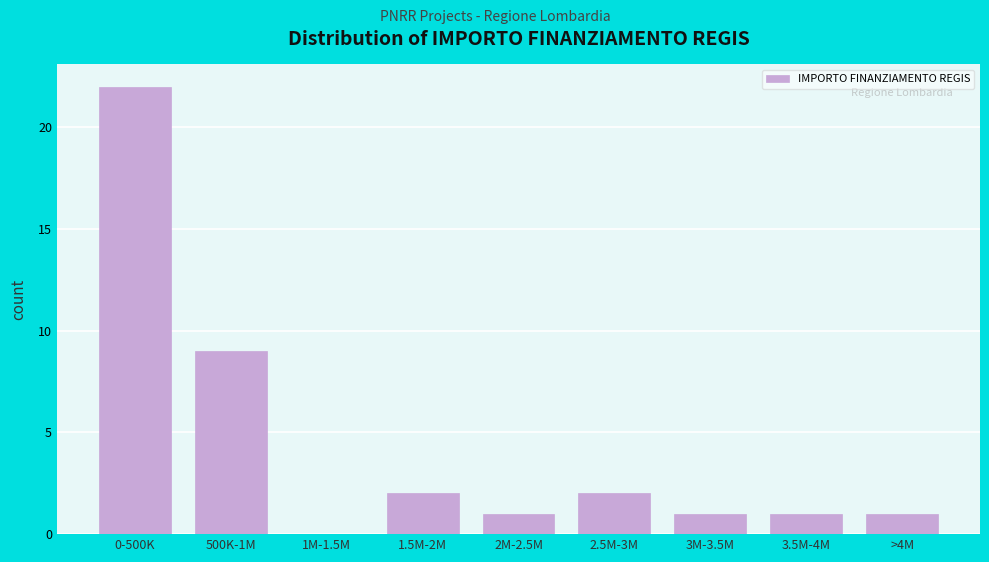

Reading left to right, extract all data points from this chart.

0-500K=22	500K-1M=9	1M-1.5M=0	1.5M-2M=2	2M-2.5M=1	2.5M-3M=2	3M-3.5M=1	3.5M-4M=1	>4M=1